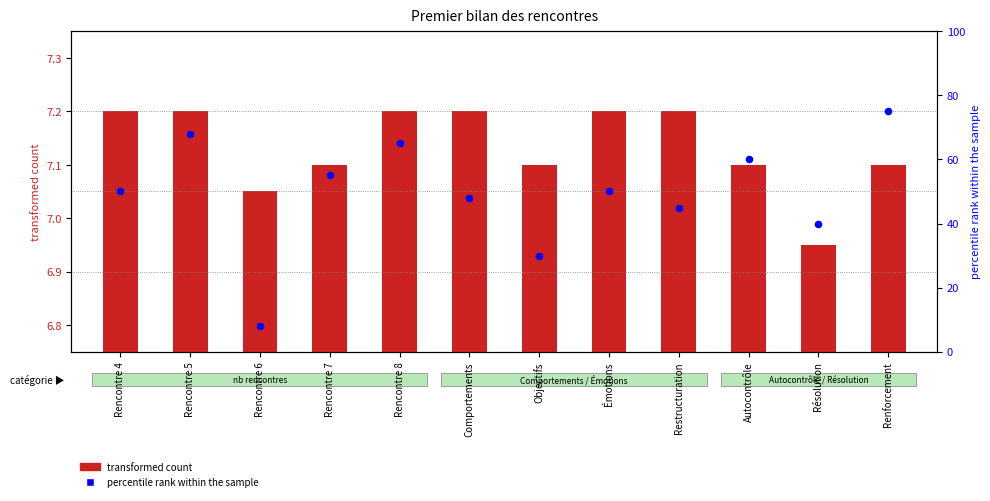

Which series has the largest total across all categories?

percentile rank within the sample